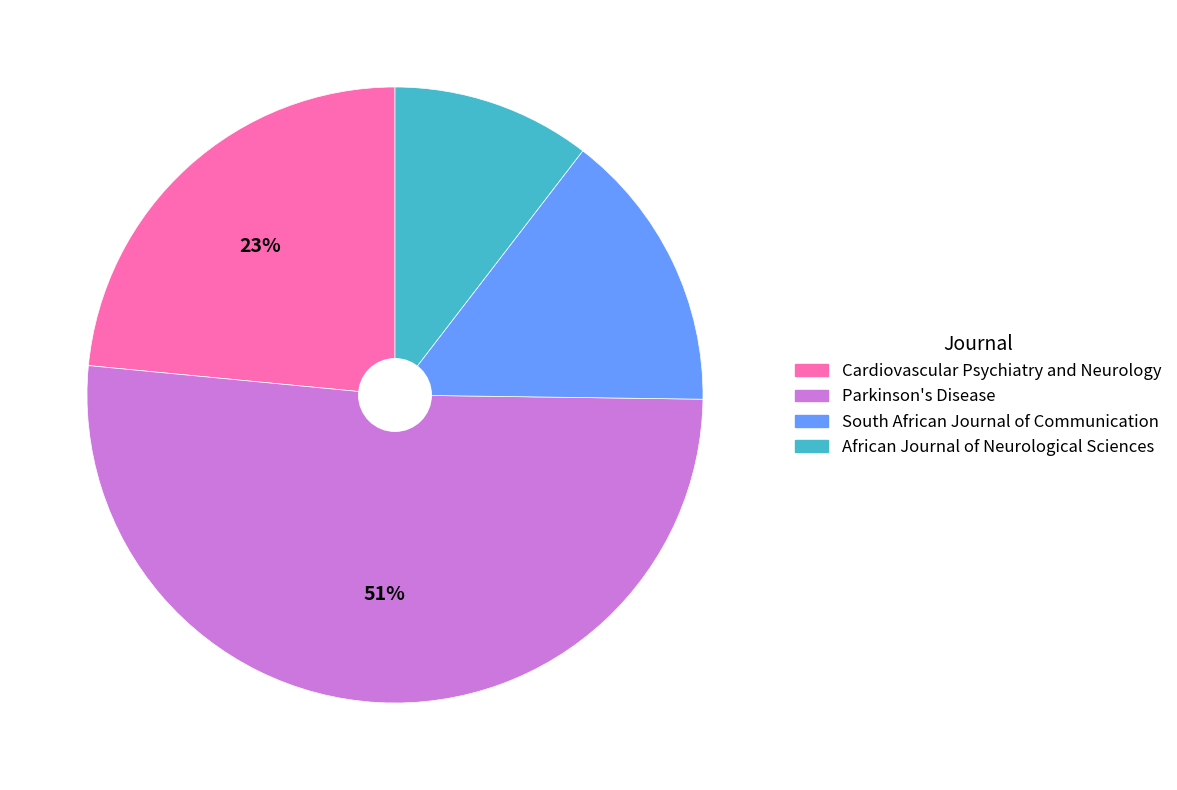

To the nearest percent, what is the combined percentage of Cardiovascular Psychiatry and Neurology and Parkinson's Disease?

75%